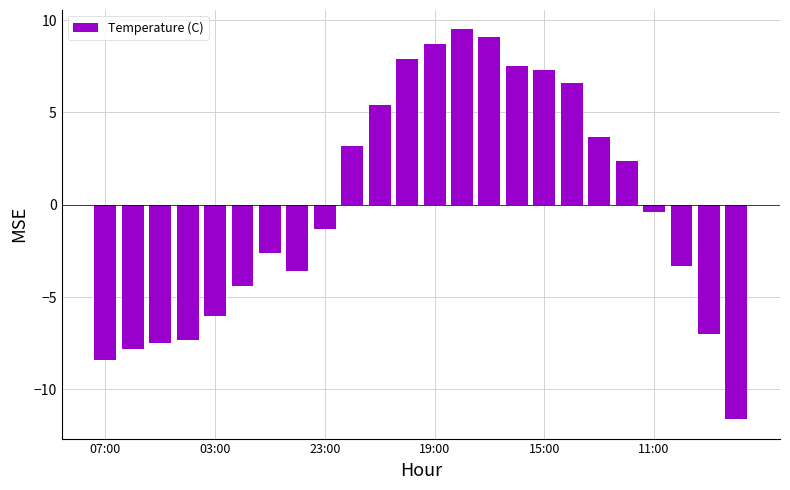

What is the value of the 19th bar from the left?

3.7